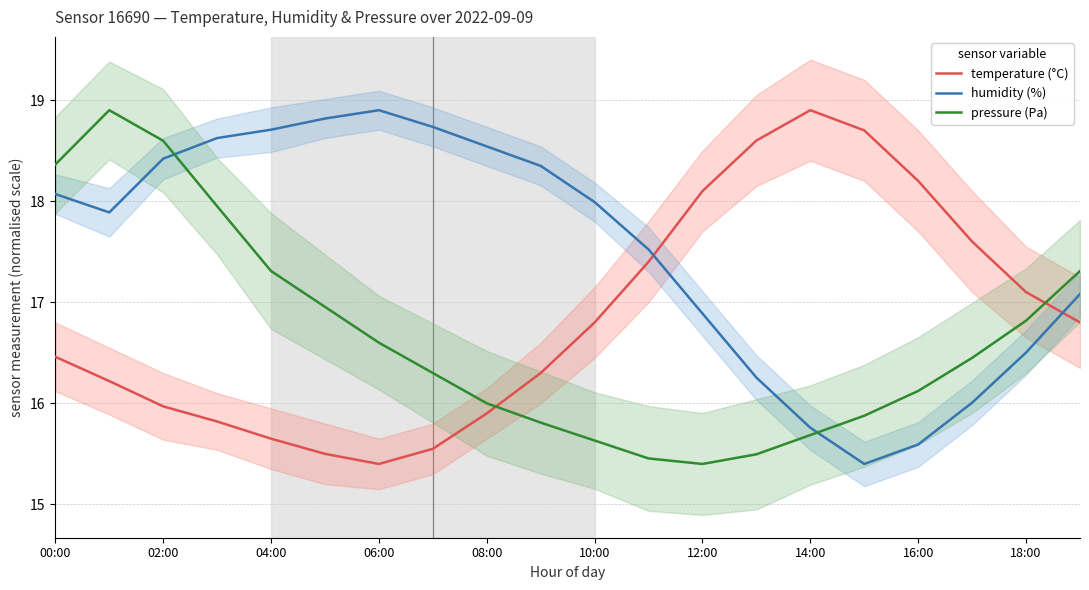

How many times do temperature (°C) and pressure (Pa) cross each other?

2